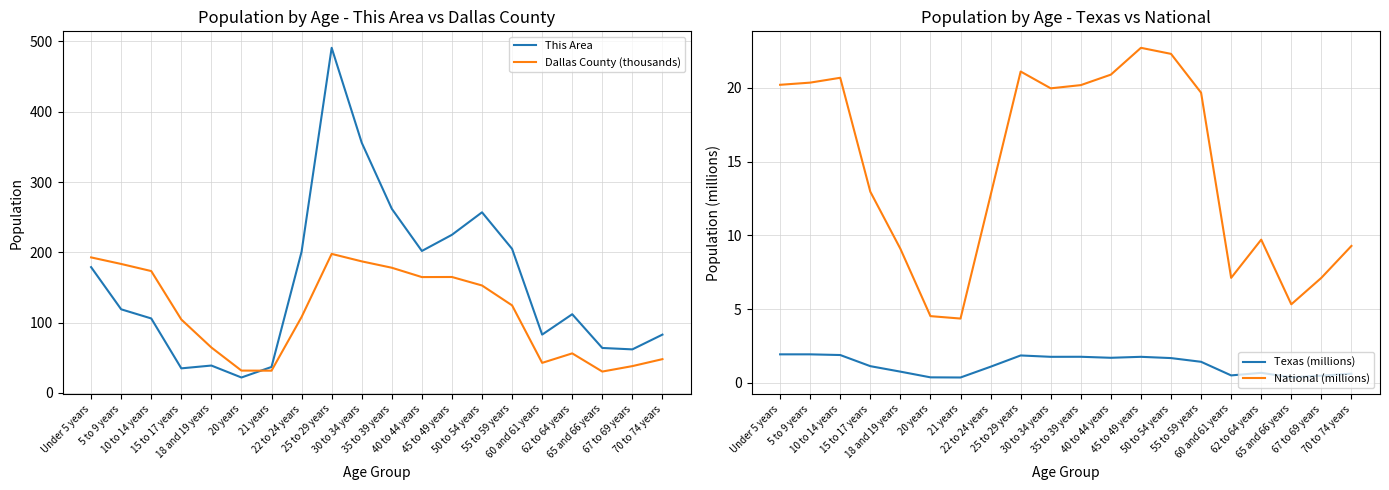

At which label does This Area first exceed 119?

Under 5 years